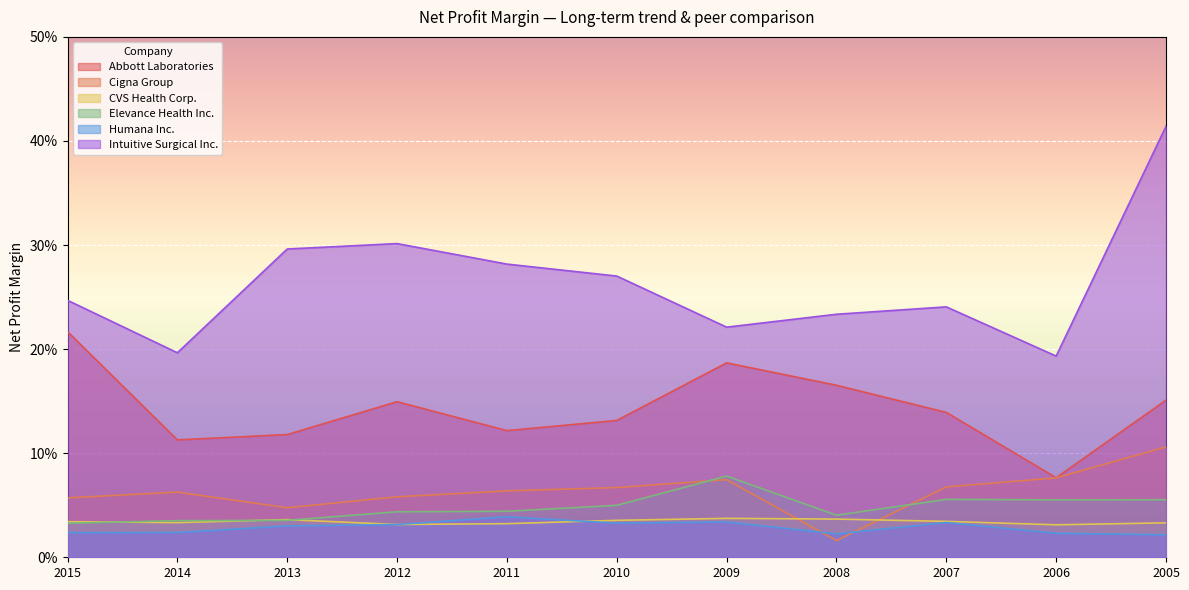

Reading left to right, transcribe all the data shown in this chart.

Abbott Laboratories: 0.2	0.1	0.1	0.1	0.1	0.1	0.2	0.2	0.1	0.1	0.2
Cigna Group: 0.1	0.1	0.0	0.1	0.1	0.1	0.1	0.0	0.1	0.1	0.1
CVS Health Corp.: 0.0	0.0	0.0	0.0	0.0	0.0	0.0	0.0	0.0	0.0	0.0
Elevance Health Inc.: 0.0	0.0	0.0	0.0	0.0	0.0	0.1	0.0	0.1	0.1	0.1
Humana Inc.: 0.0	0.0	0.0	0.0	0.0	0.0	0.0	0.0	0.0	0.0	0.0
Intuitive Surgical Inc.: 0.2	0.2	0.3	0.3	0.3	0.3	0.2	0.2	0.2	0.2	0.4